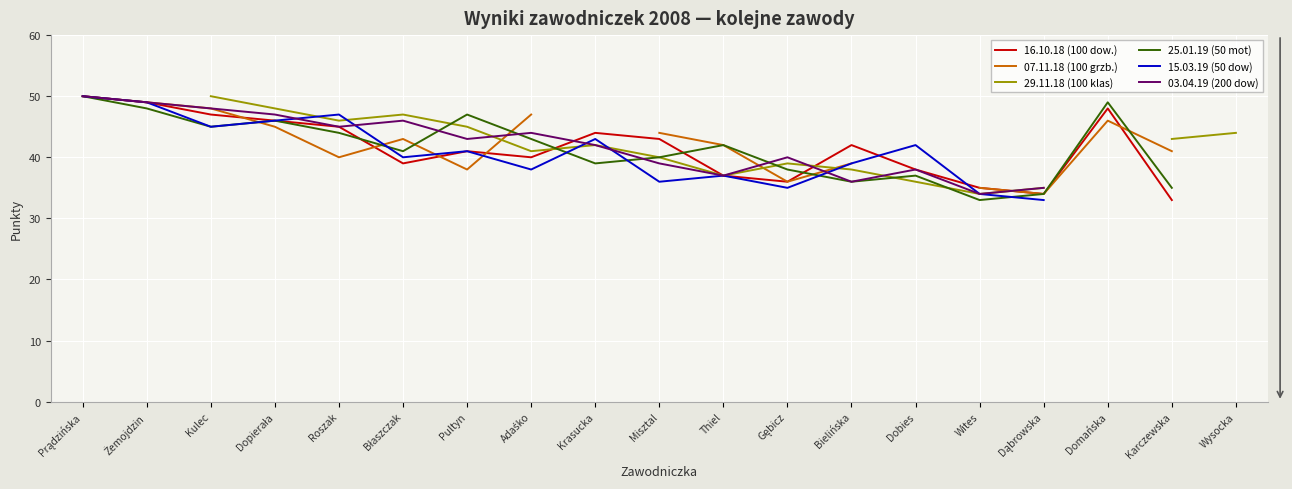

What is the label of the 15th point from the right?

Roszak